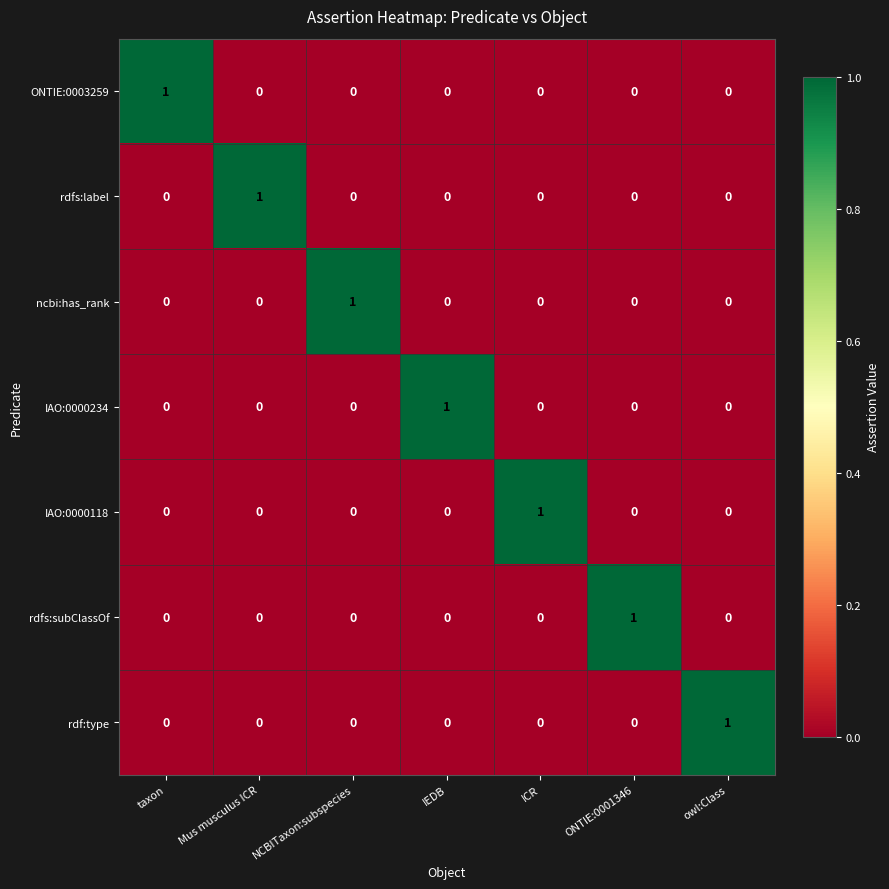

The value of ncbi:has_rank at owl:Class is 0. True or false?

True